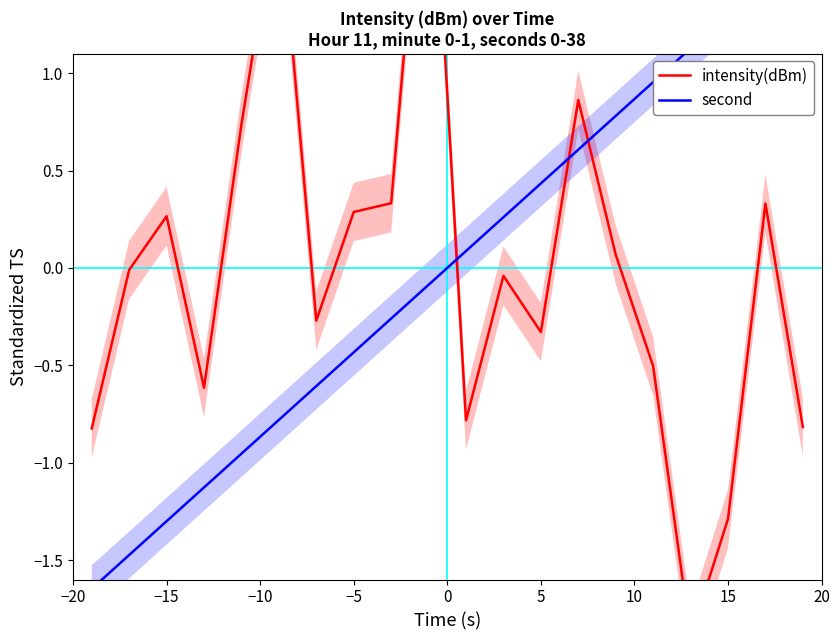

Is it true that intensity(dBm) equals 0.0 at 14?

False